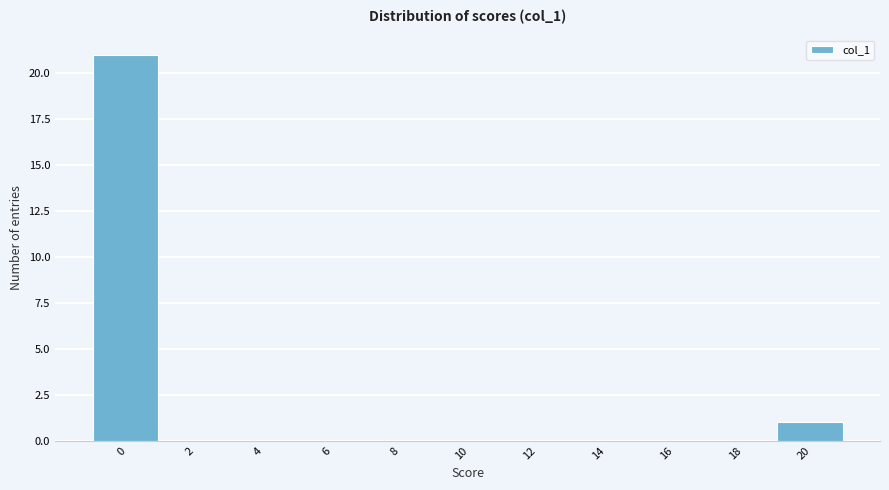

Reading left to right, what are all the values shown in this chart?

0=21	2=0	4=0	6=0	8=0	10=0	12=0	14=0	16=0	18=0	20=1